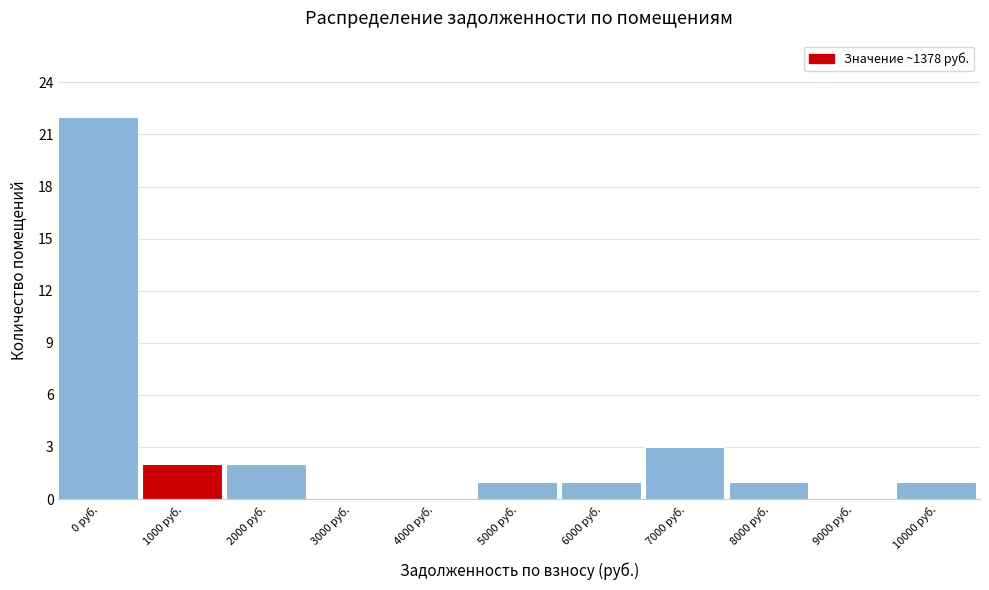

Reading right to left, extract all data points from this chart.

10000 руб.=1	9000 руб.=0	8000 руб.=1	7000 руб.=3	6000 руб.=1	5000 руб.=1	4000 руб.=0	3000 руб.=0	2000 руб.=2	1000 руб.=2	0 руб.=22